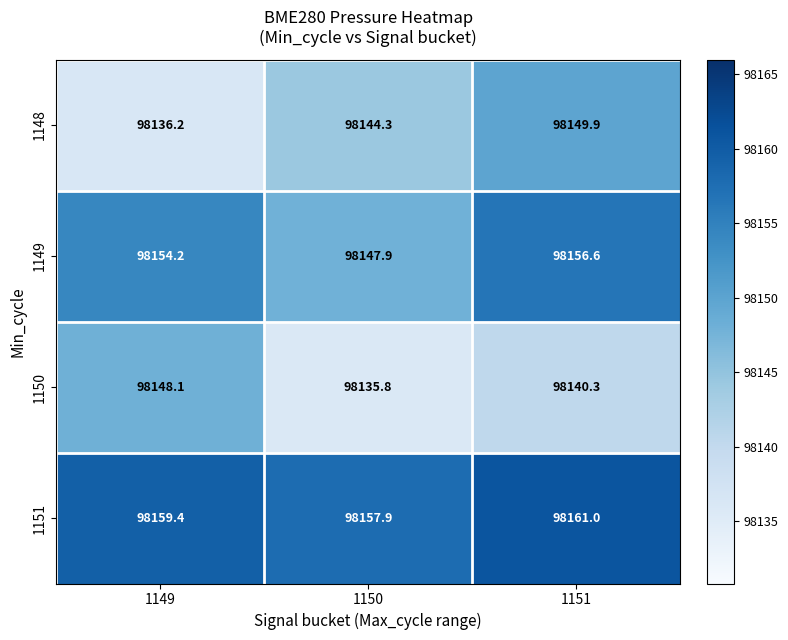

What is the difference between the 1149 values at 1149 and 1151?

2.4